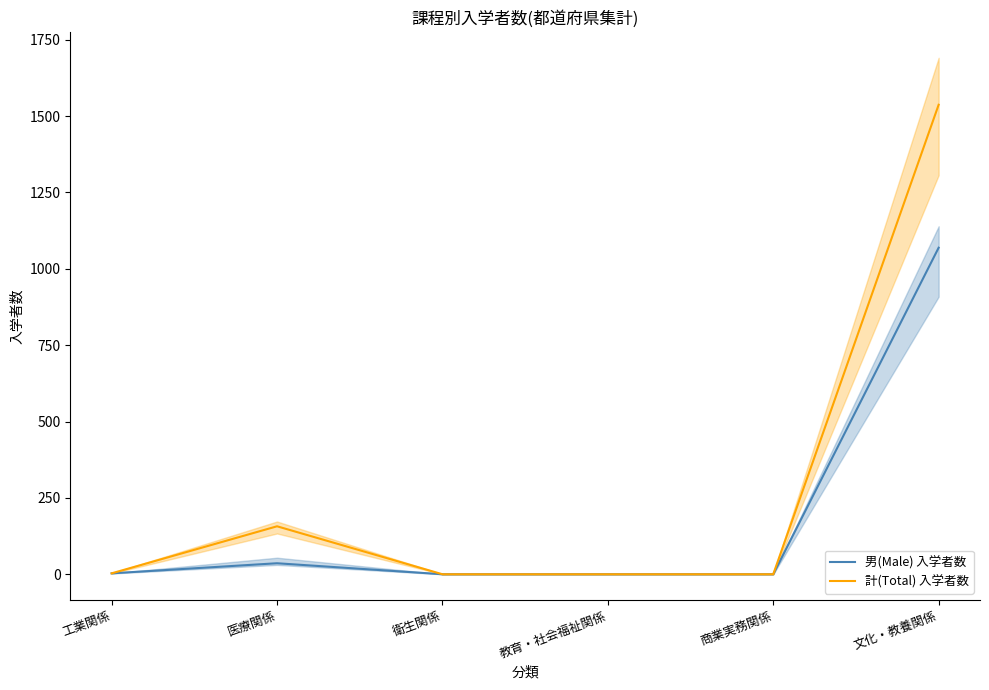

Rank the series by their maximum value, from highest to lowest.

計(Total) 入学者数, 男(Male) 入学者数